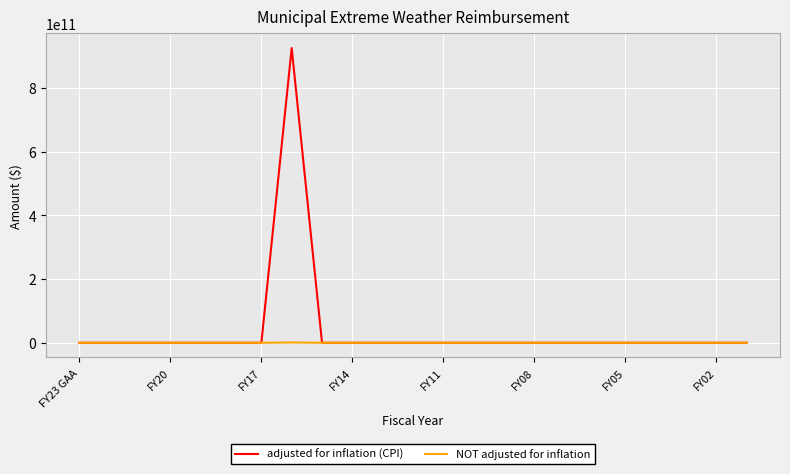

Which series has the largest total across all categories?

adjusted for inflation (CPI)